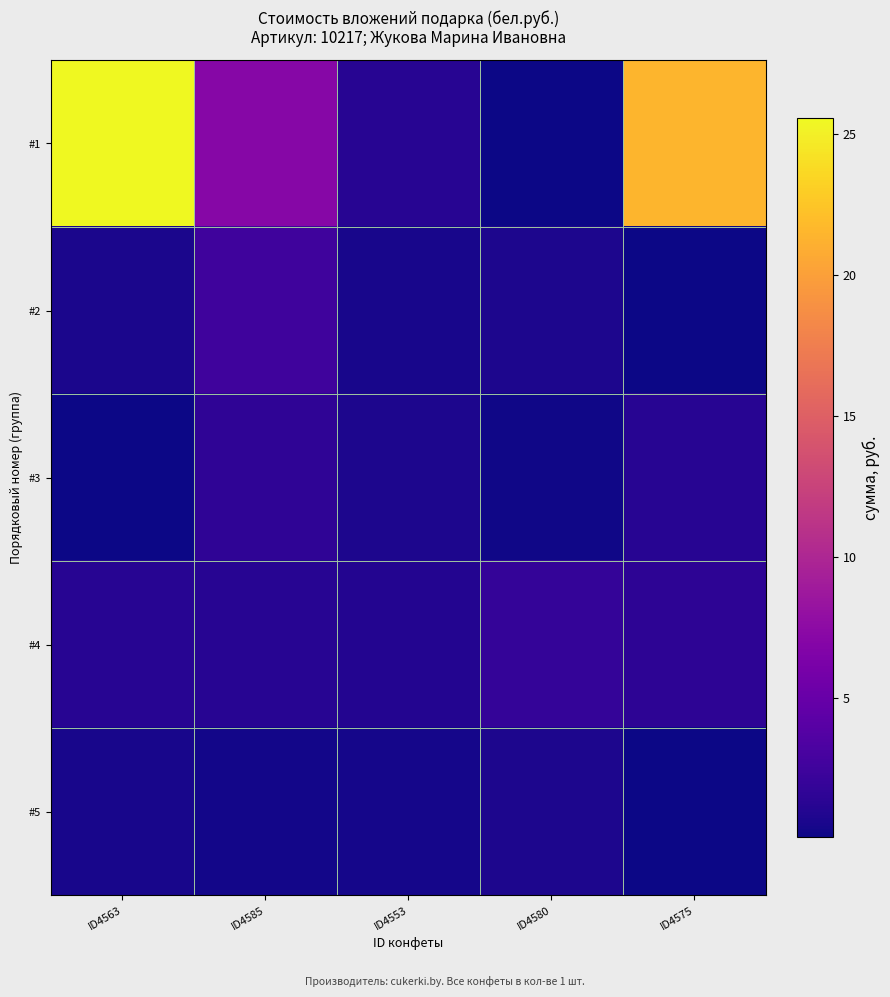

Reading right to left, what are all the values shown in this chart?

#1: ID4575=21.4	ID4580=0.1	ID4553=1.1	ID4585=7.1	ID4563=25.6
#2: ID4575=0.0	ID4580=0.7	ID4553=0.5	ID4585=2.4	ID4563=0.5
#3: ID4575=1.1	ID4580=0.2	ID4553=0.7	ID4585=1.6	ID4563=0.0
#4: ID4575=1.5	ID4580=1.9	ID4553=1.0	ID4585=1.2	ID4563=1.2
#5: ID4575=0.1	ID4580=0.7	ID4553=0.4	ID4585=0.3	ID4563=0.4